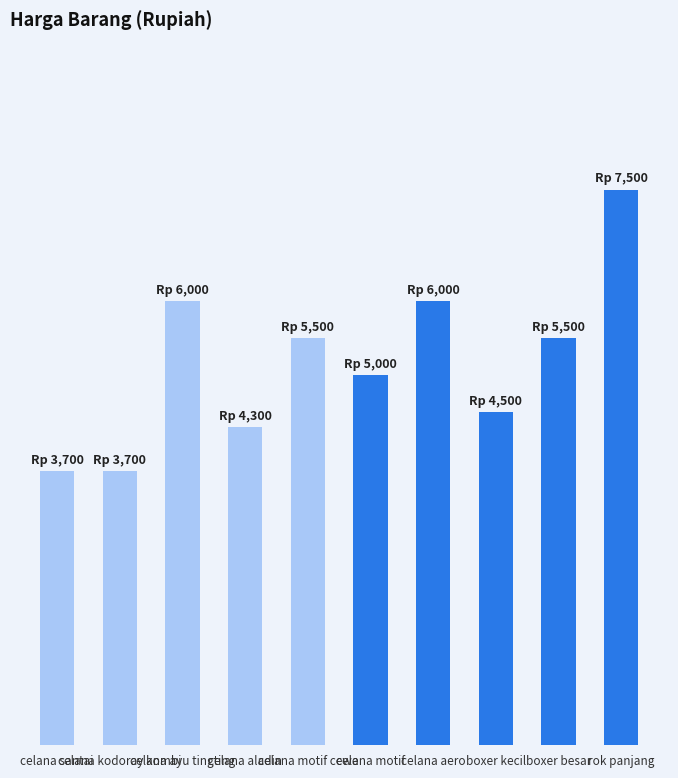

Rank the categories by value from lowest to highest.

celana santai, celana kodoray kombi, celana aladin, boxer kecil, celana motif, celana motif cewe, boxer besar, celana ayu tingting, celana aero, rok panjang